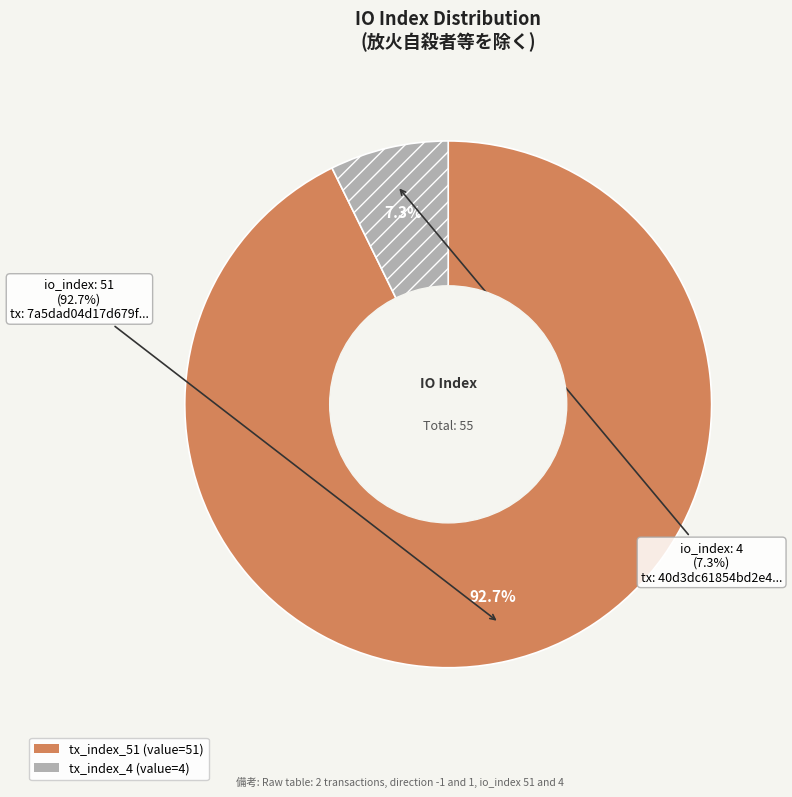

Between tx_index_51 and tx_index_4, which is larger?

tx_index_51